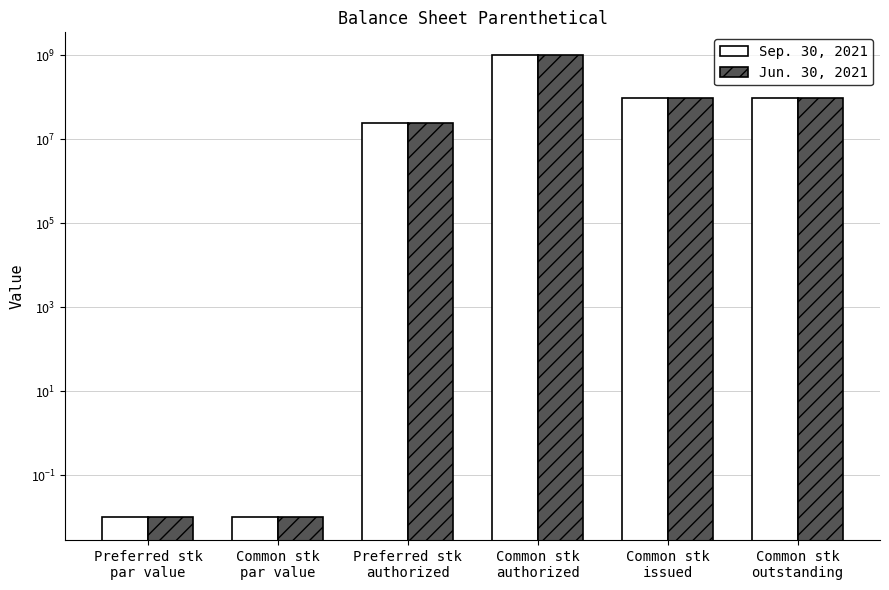

Is it true that Jun. 30, 2021 equals 66848803.3 at Common stk
outstanding?

False